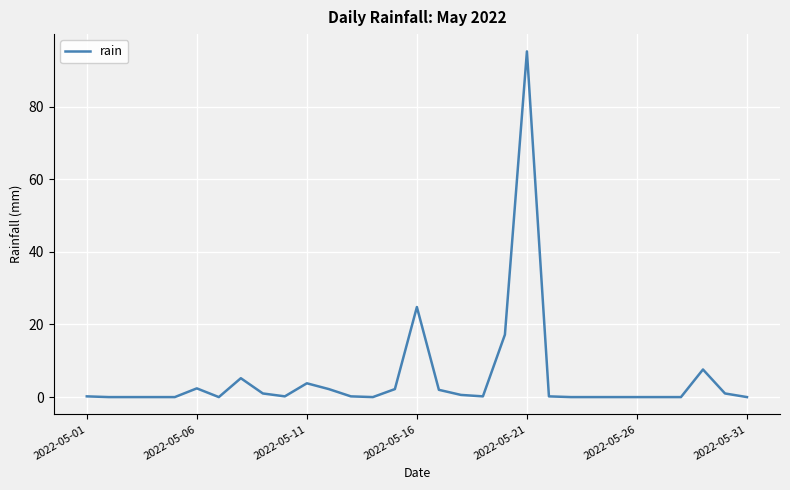

Where is the data nearest to the value 47?

2022-05-16